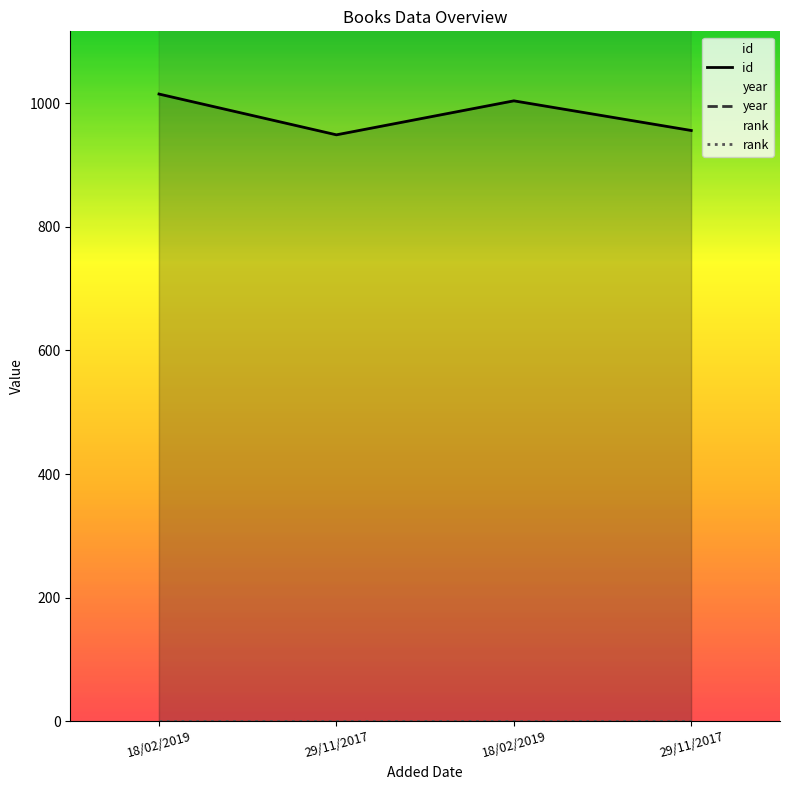

Which has a higher value, 29/11/2017 or 18/02/2019?

18/02/2019